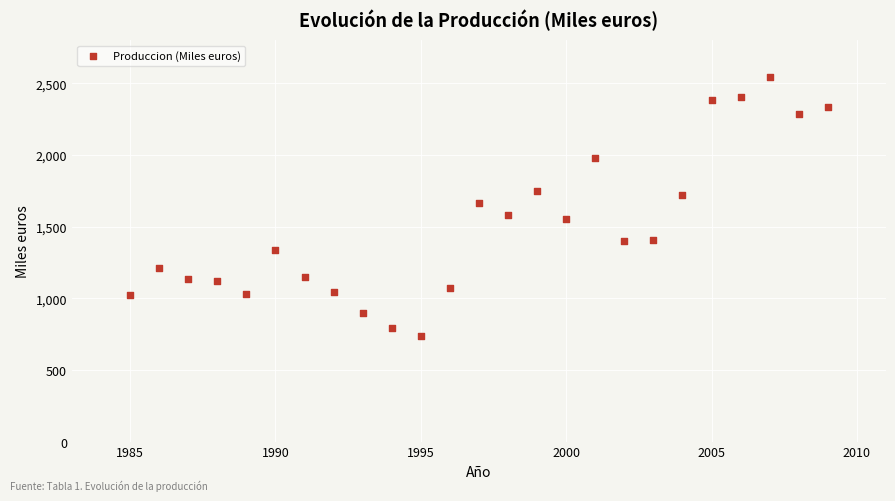

What is the range of Y values (max minus min)?

1806.8